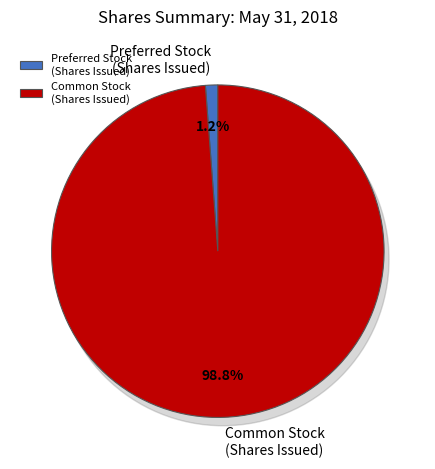

What percentage is the Preferred Stock, Shares Issued slice, to the nearest percent?

1%